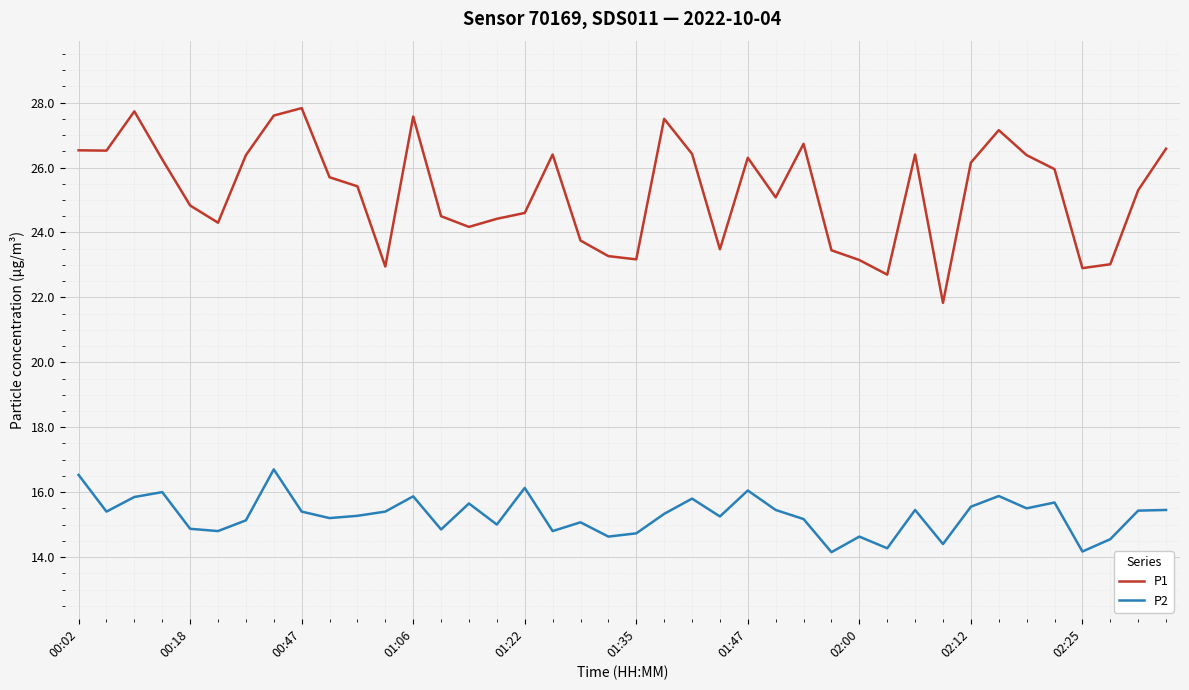

True or false: P2 and P1 cross at least once.

False